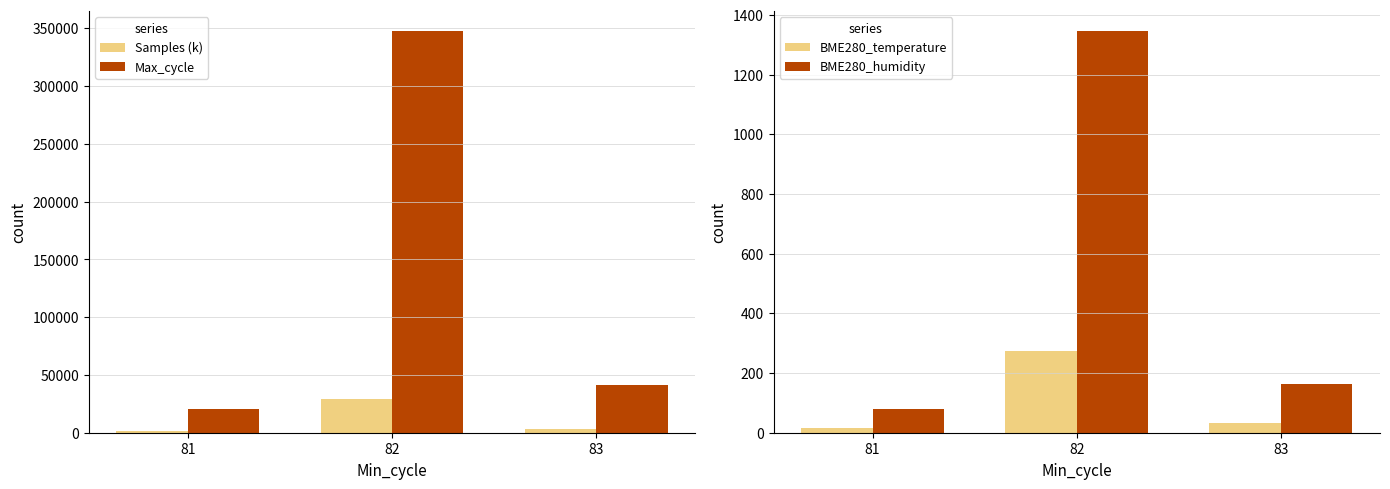

Which series has the largest total across all categories?

Max_cycle